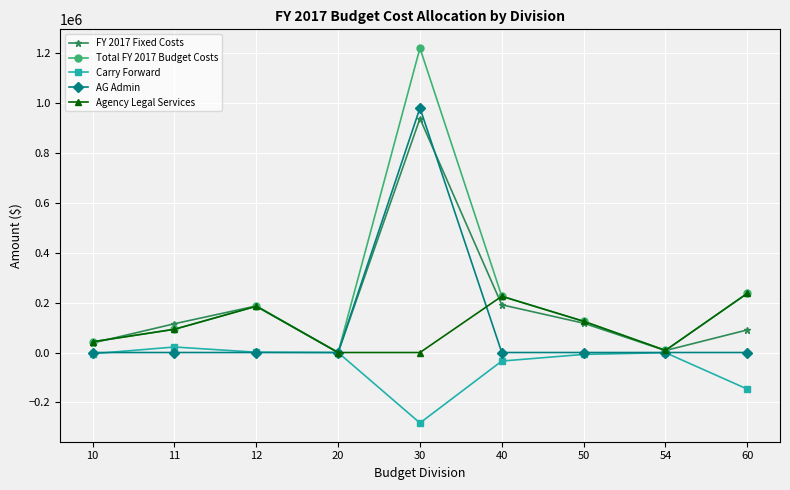

The Total FY 2017 Budget Costs series shows 401485 at 40. True or false?

False